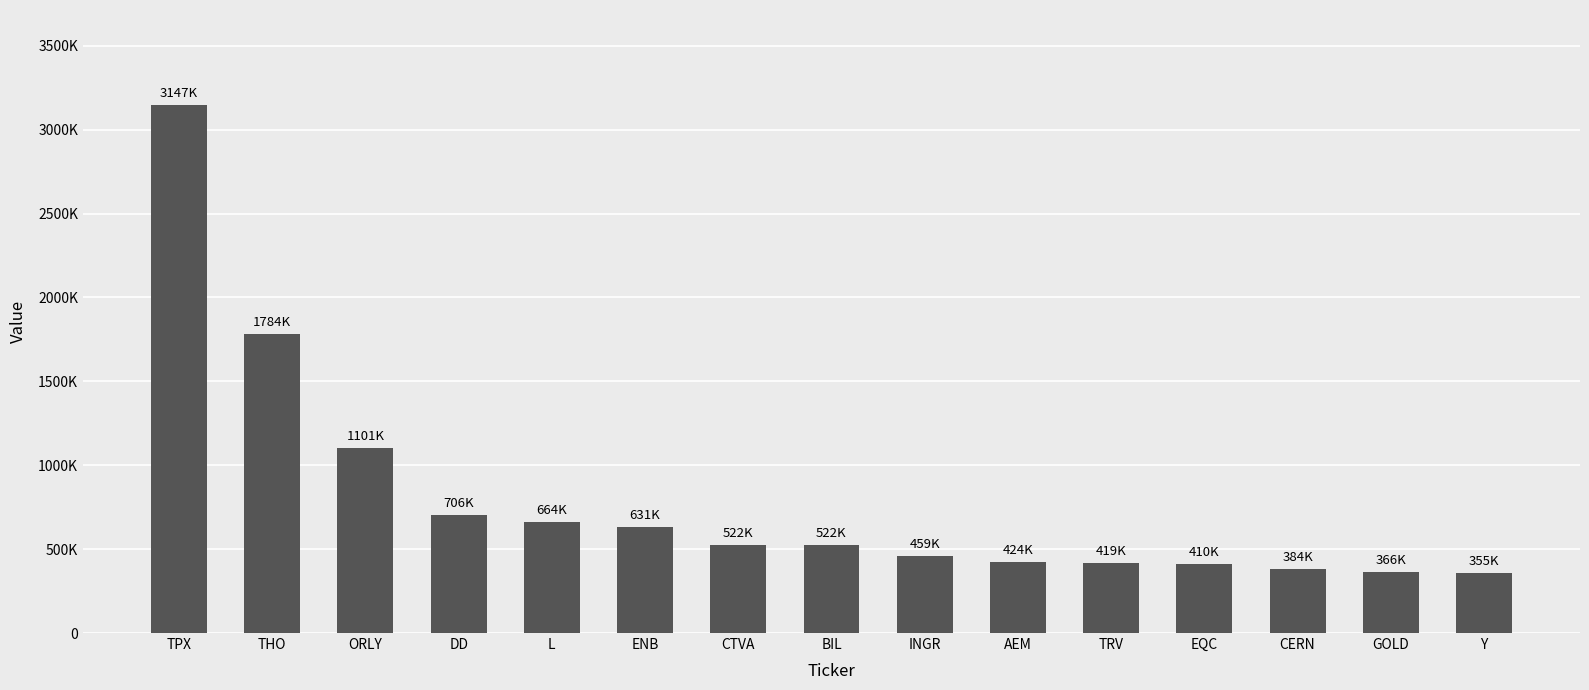

Does the chart contain any negative values?

No